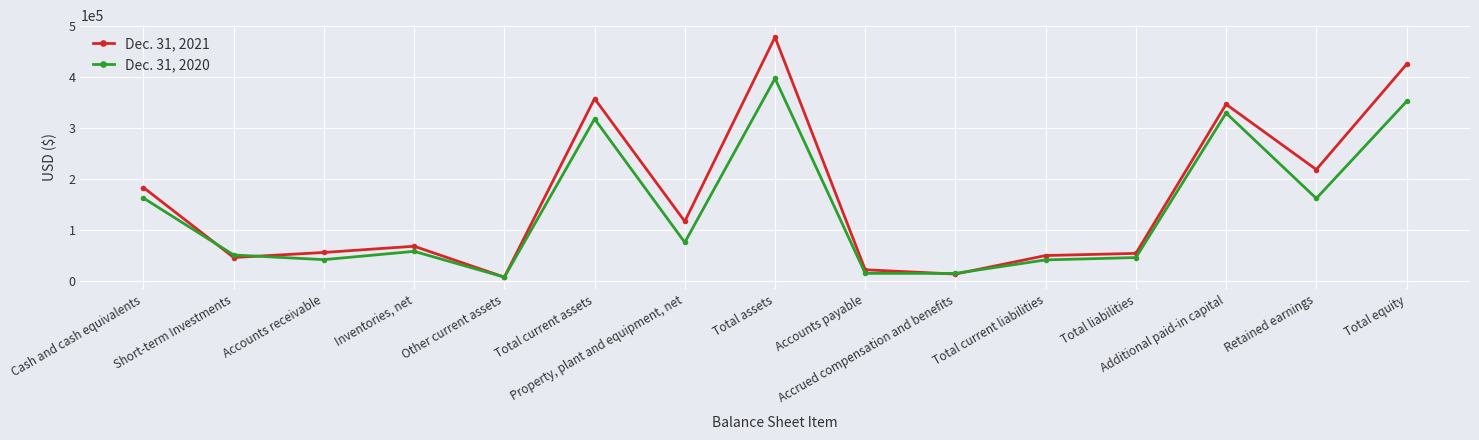

What is the total value across all series at Cash and cash equivalents?

344160